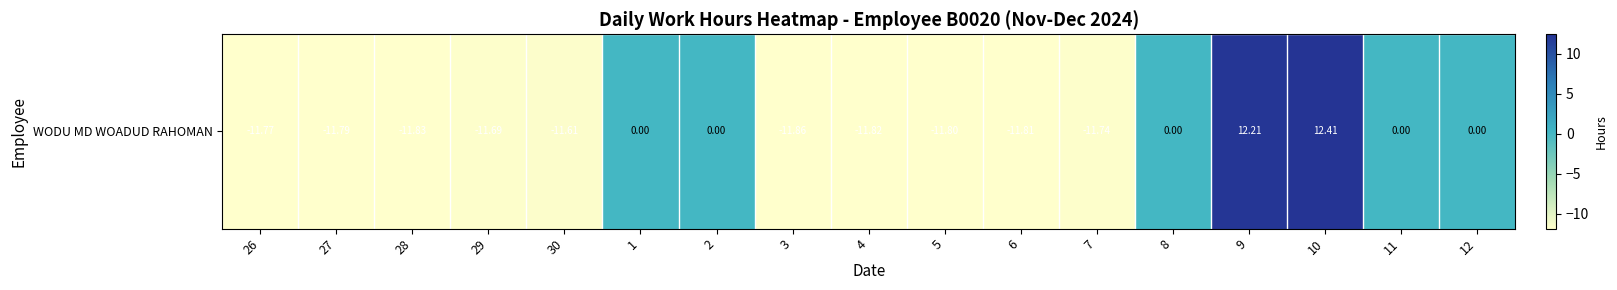

Reading left to right, extract all data points from this chart.

-11.8	-11.8	-11.8	-11.7	-11.6	0.0	0.0	-11.9	-11.8	-11.8	-11.8	-11.7	0.0	12.2	12.4	0.0	0.0